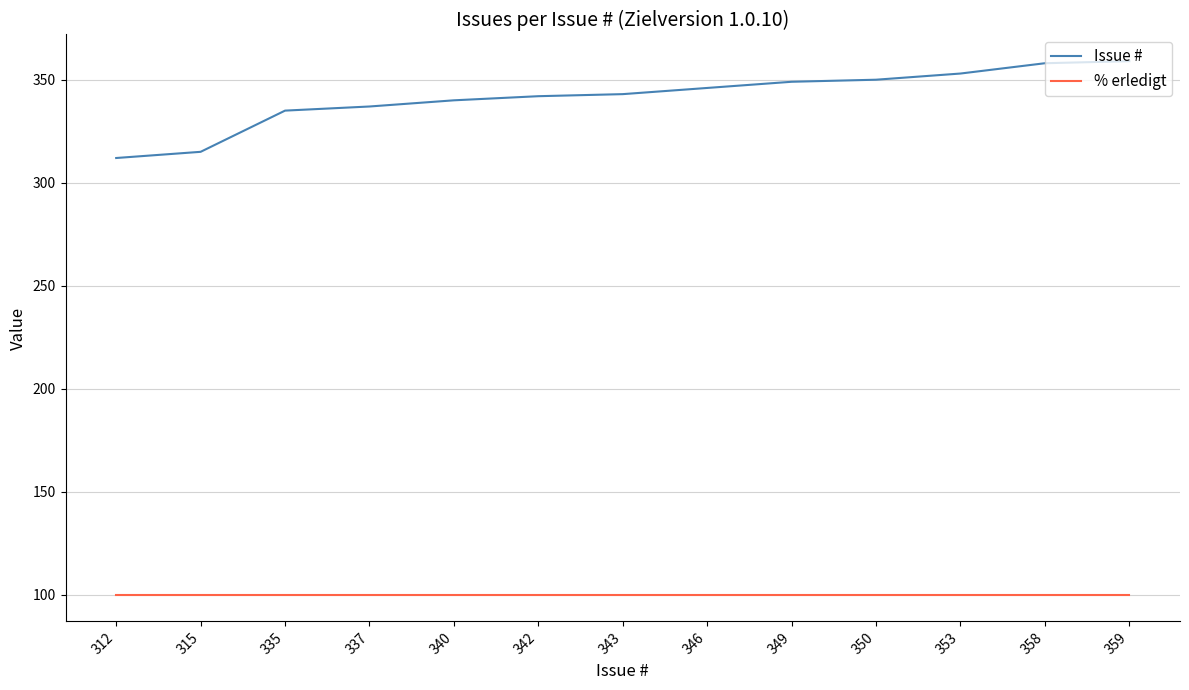

What are all the series names shown in the legend?

Issue #, % erledigt